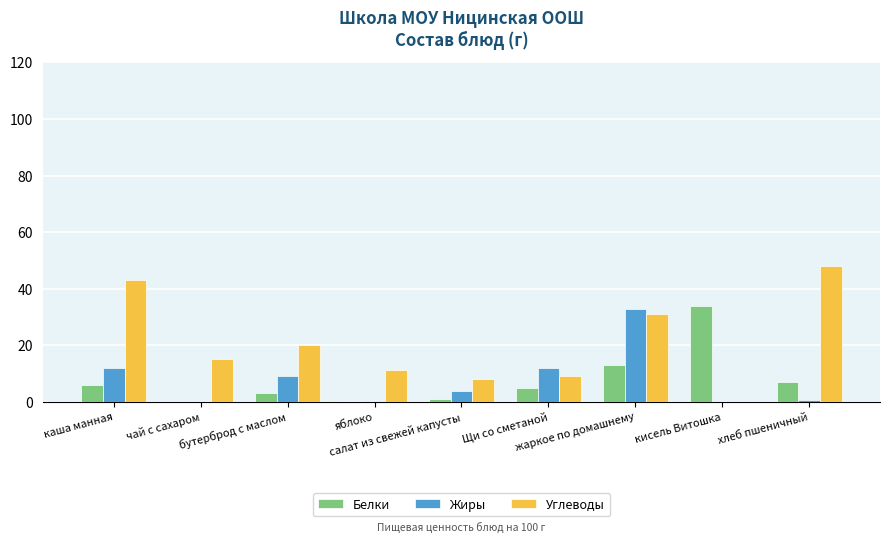

What are all the series names shown in the legend?

Белки, Жиры, Углеводы